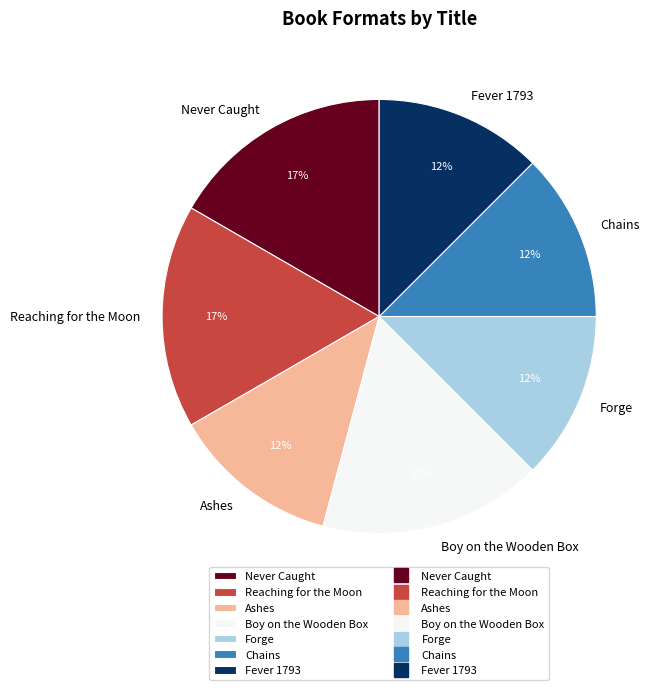

To the nearest percent, what is the average slice percentage?

14%